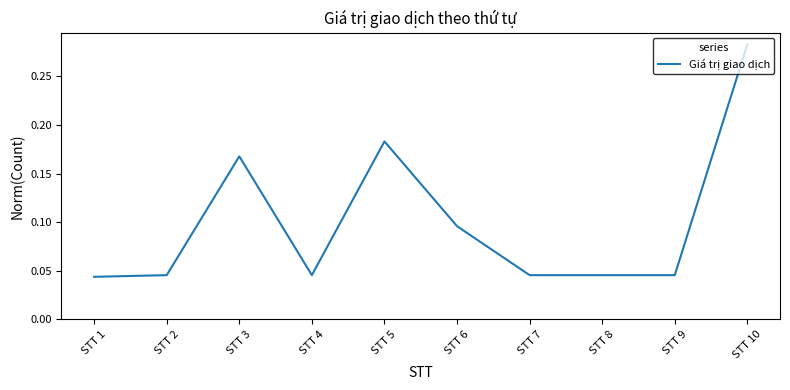

How many series are shown in this chart?

1